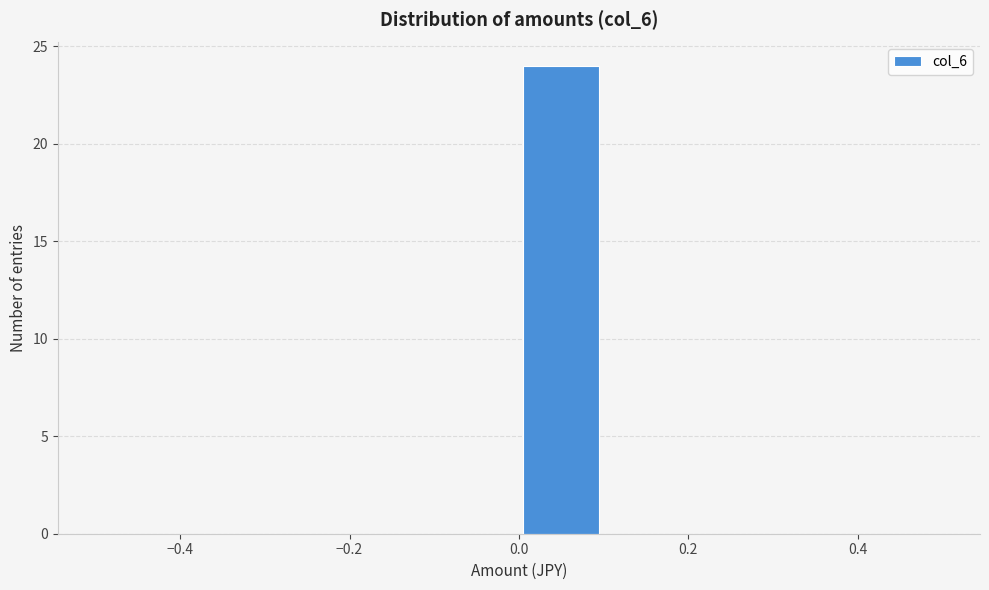

What is the height of the bar covering 0.0 to 0.1 on the x-axis? The values are not printed on the chart, so give them approximately, as read against the axis.

24